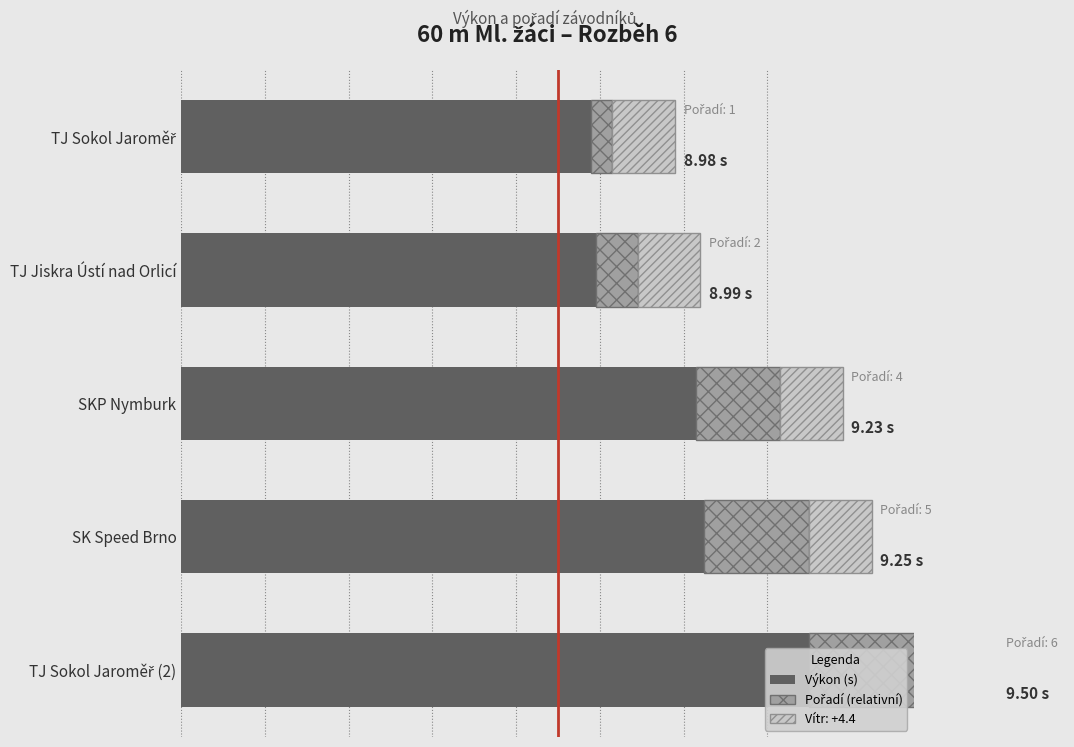

What is the total value across all series at SK Speed Brno?

1.5